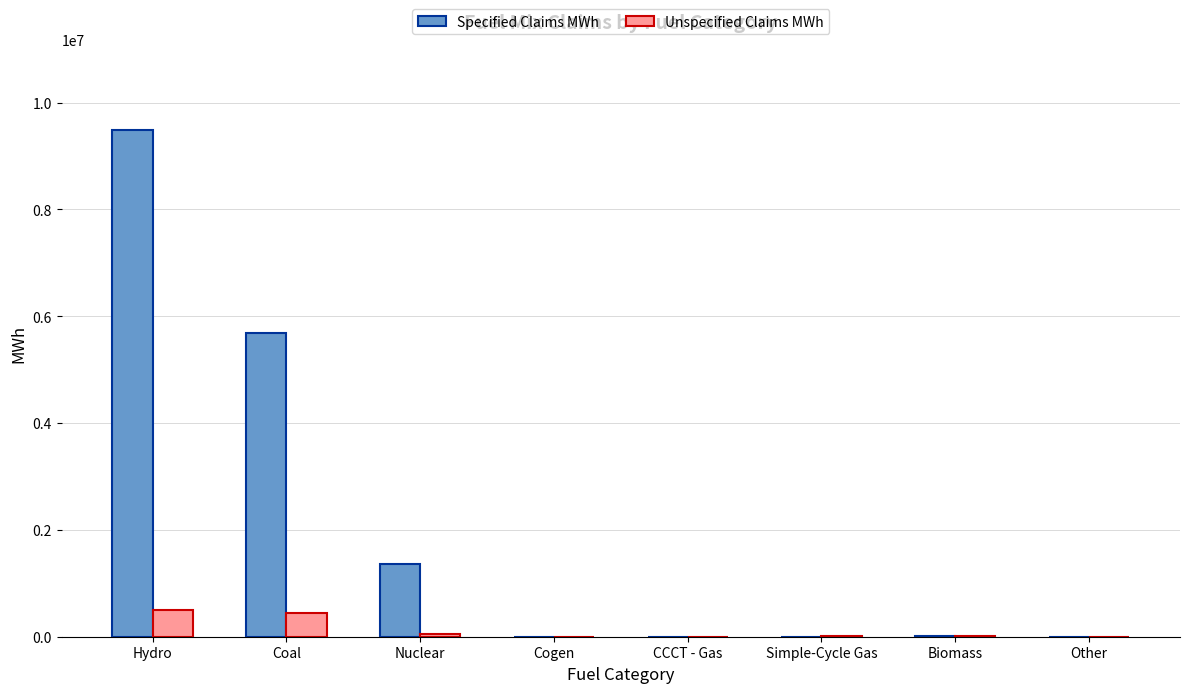

At which category does the chart reach its peak across all series?

Hydro